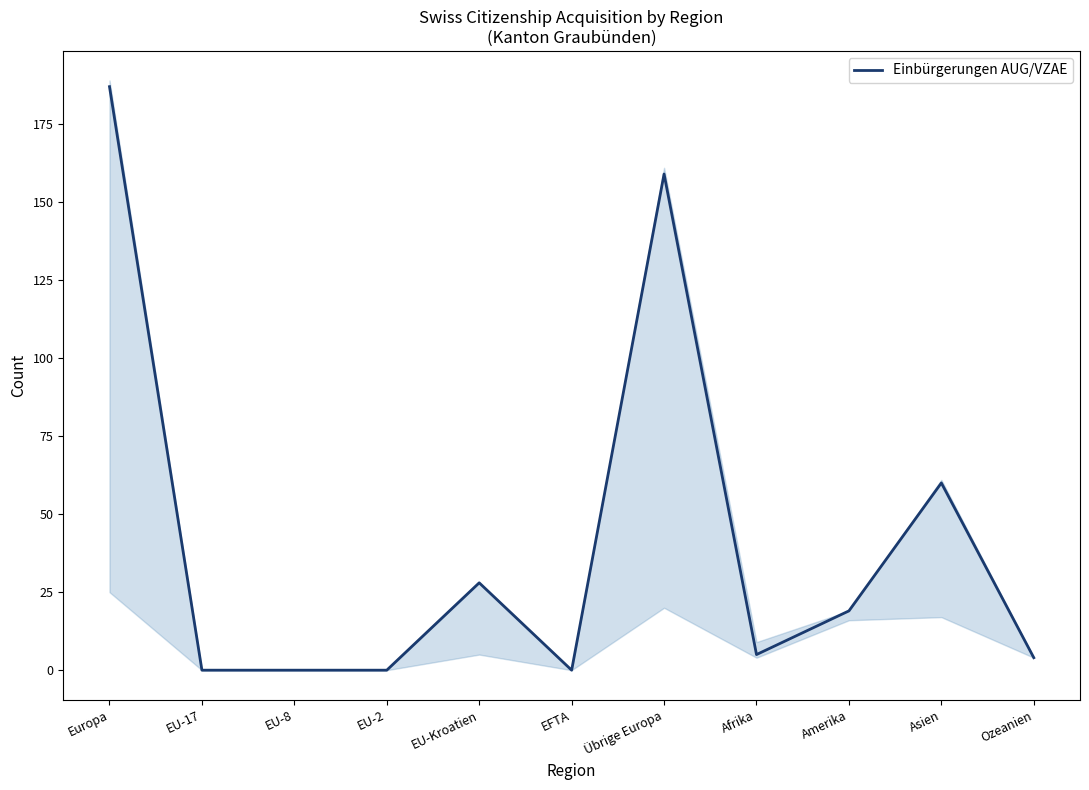

Where is the first local minimum?

EFTA